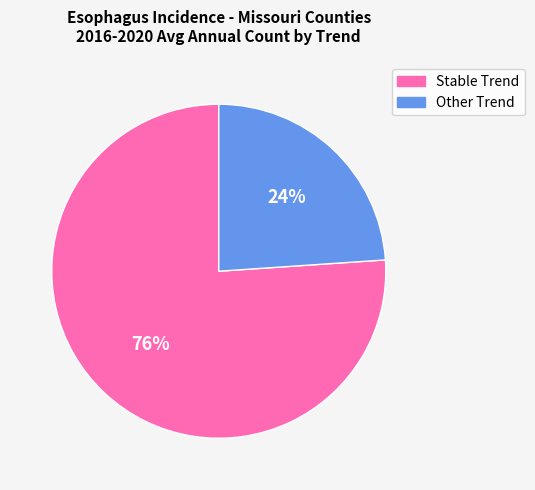

To the nearest percent, what is the average slice percentage?

50%